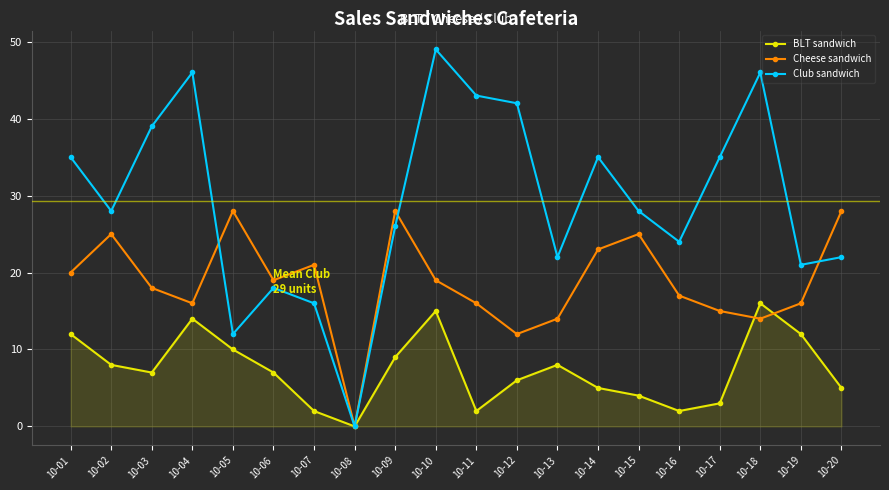

What is the sum of the BLT sandwich values at 10-16 and 10-09?

11